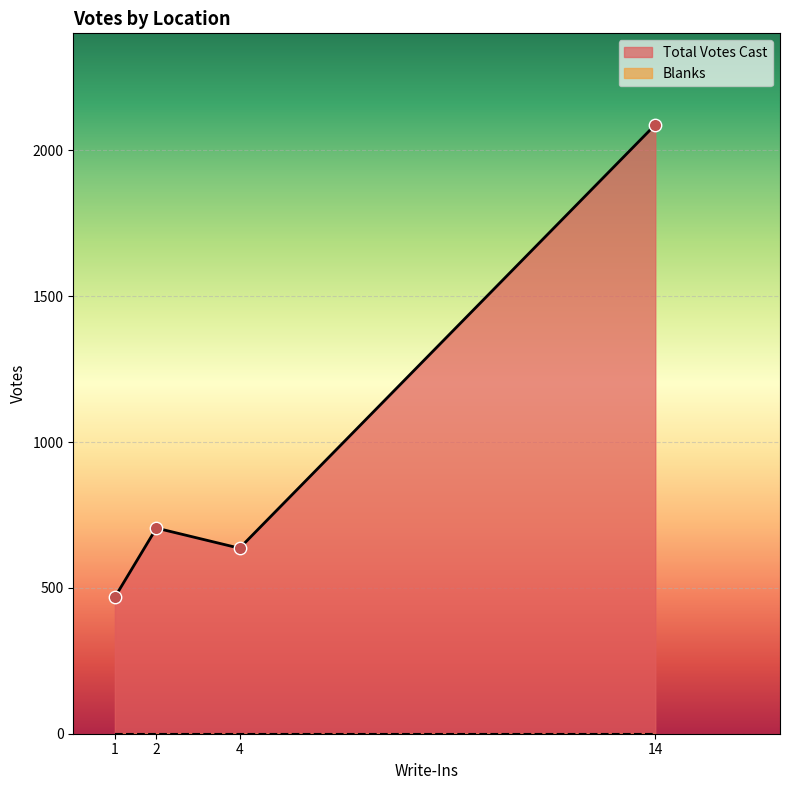

Which series has the widest spread of Y values?

Total Votes Cast